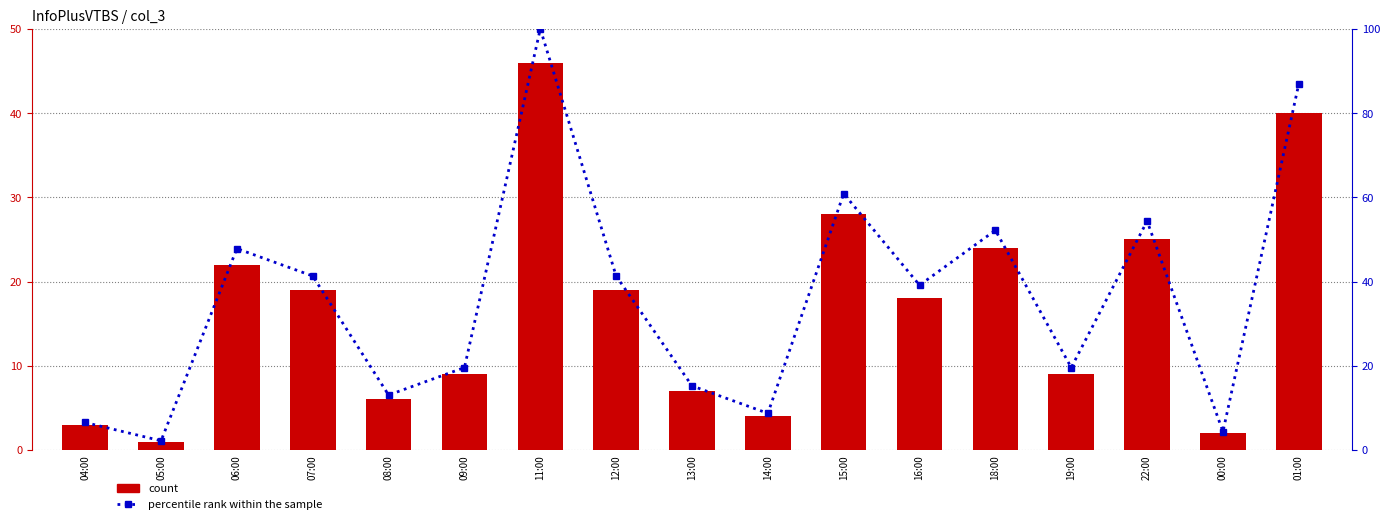

What is the difference between the highest and lowest values at 09:00?

10.6